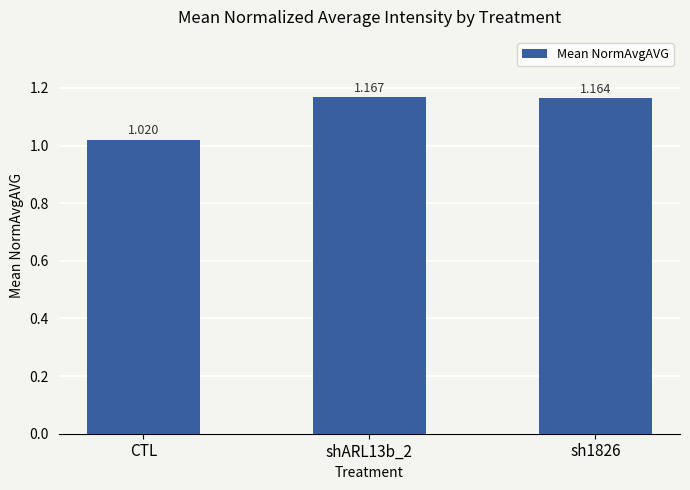

What is the change in value from CTL to shARL13b_2?

+0.1